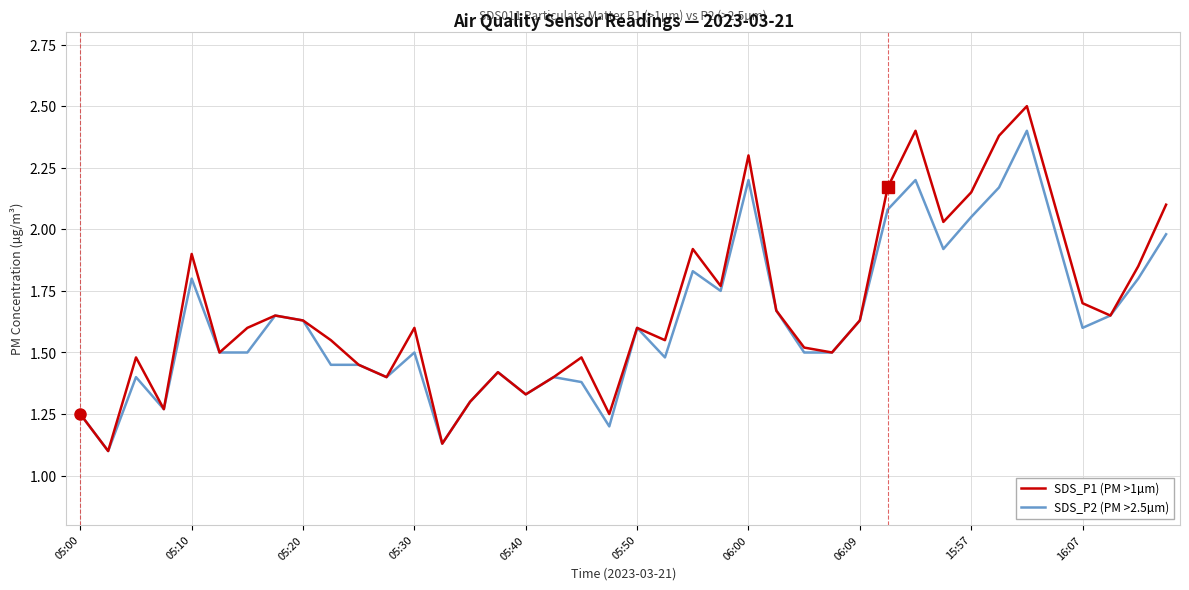

Which series has the widest spread of values?

SDS_P1 (PM >1µm)